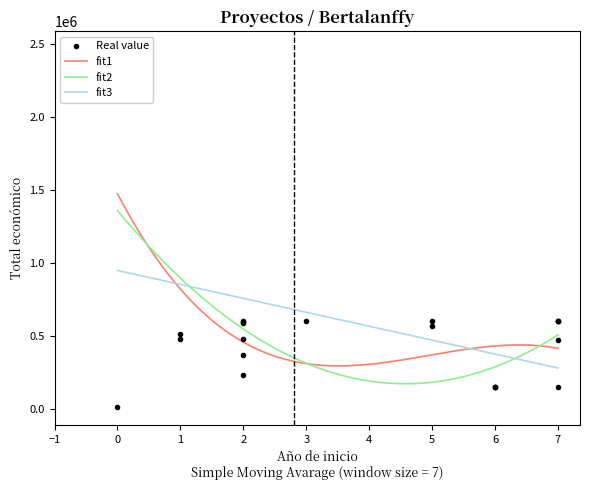

What is the lowest value of the fit1 series?

293056.9